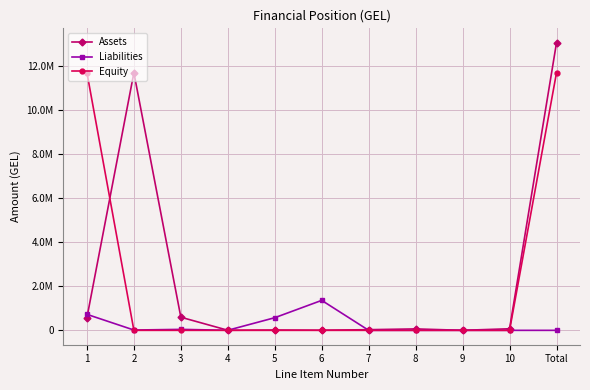

What are all the series names shown in the legend?

Assets, Liabilities, Equity